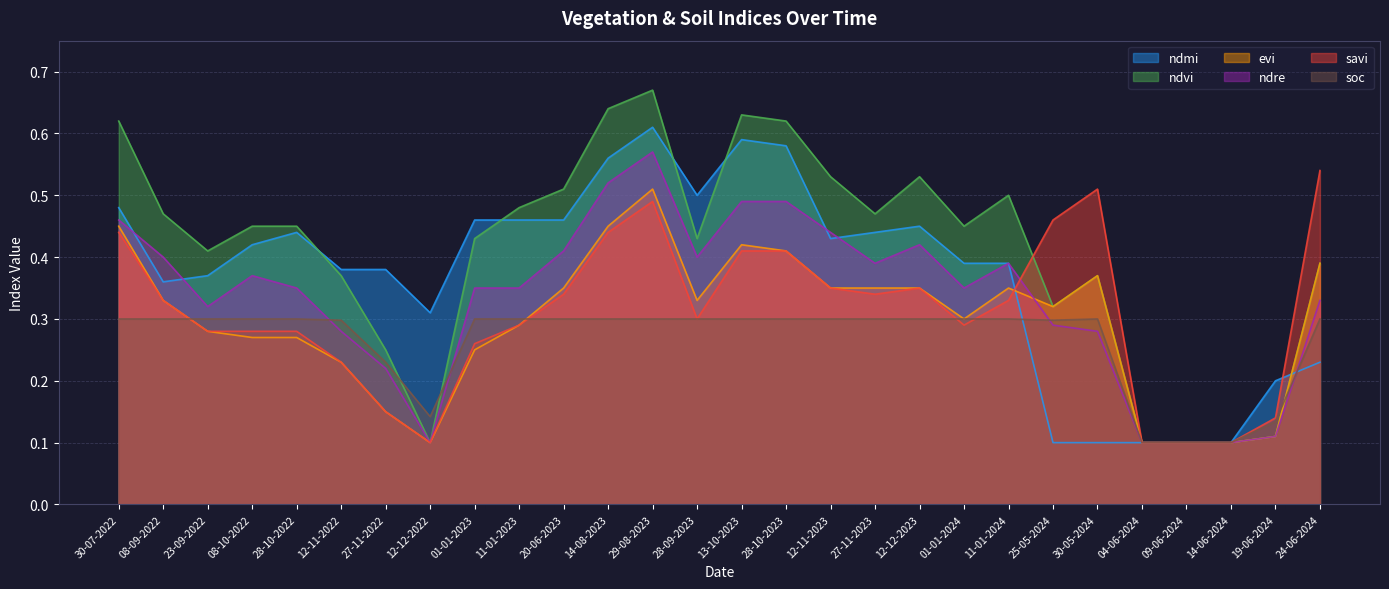

Does the chart display data point markers on the line(s)?

No